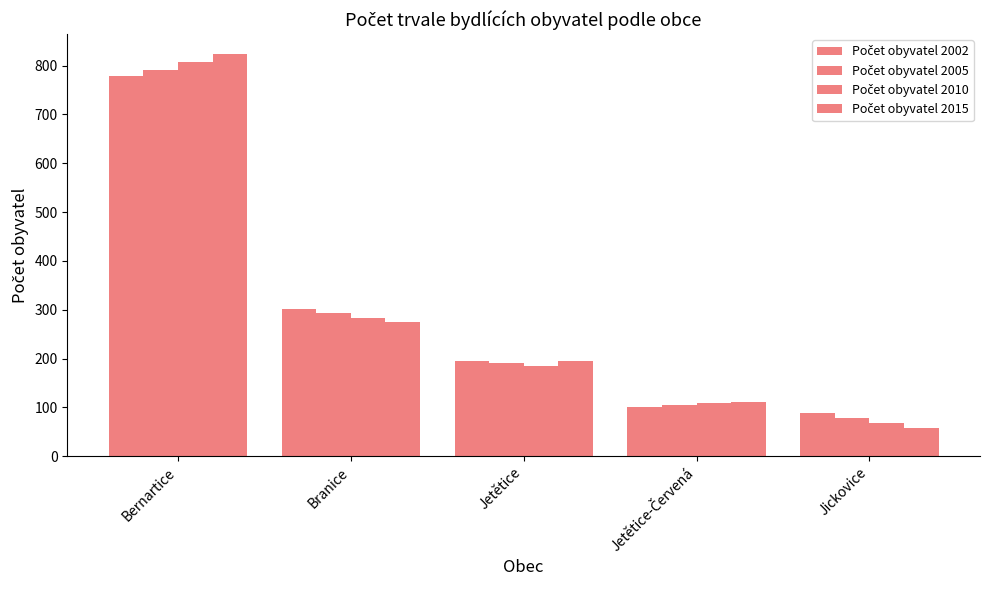

Does the chart contain stacked bars?

No